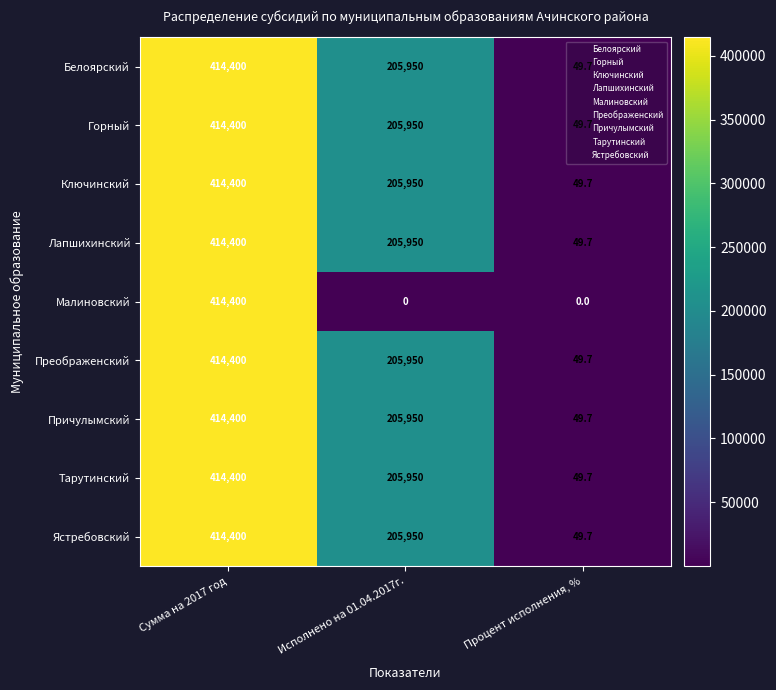

What is the spread (max minus min) of values at Исполнено на 01.04.2017г.?

205950.0